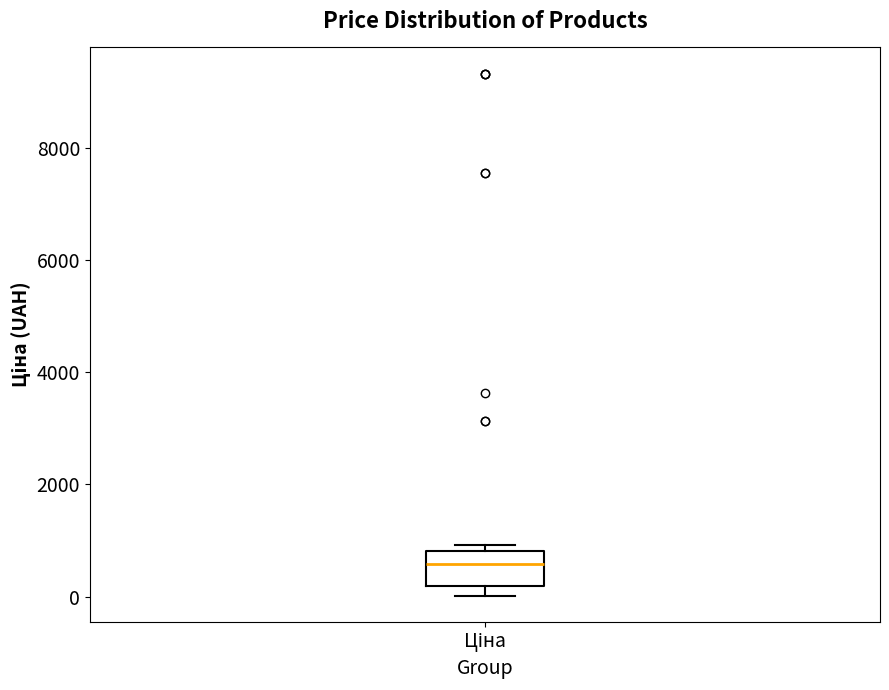

Read this box plot against the y-axis: the position of the median line, the range covered by the box, and the ends of both whiskers. The values are not printed on the chart, so give them approximately, as read against the axis.

median 600, box 200 to 800, whiskers 0 to 1000